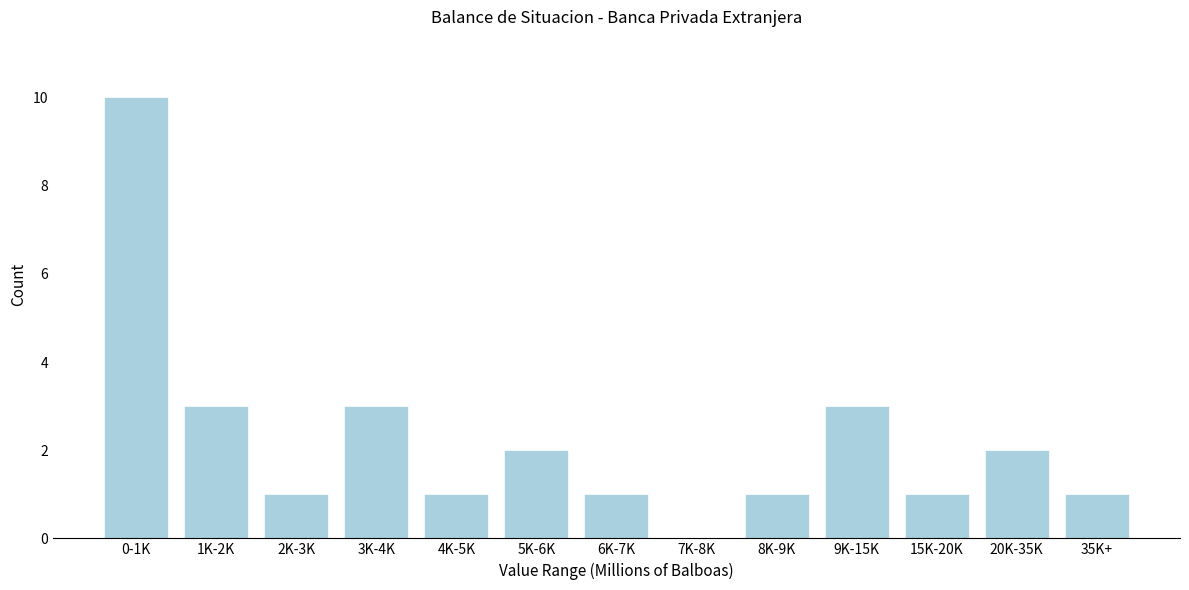

Reading left to right, list all the values displayed in this chart.

0-1K=10	1K-2K=3	2K-3K=1	3K-4K=3	4K-5K=1	5K-6K=2	6K-7K=1	7K-8K=0	8K-9K=1	9K-15K=3	15K-20K=1	20K-35K=2	35K+=1